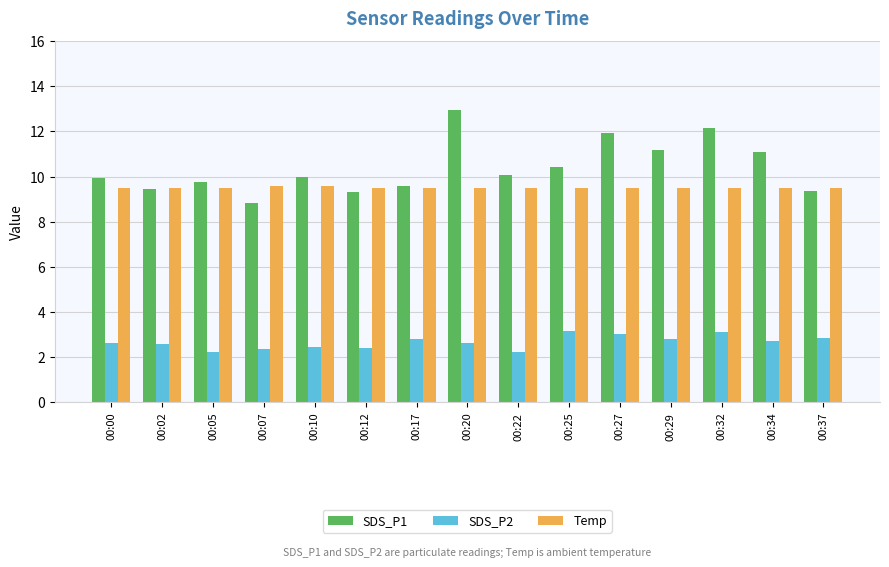

At how many categories does at least one series exceed 9?

15